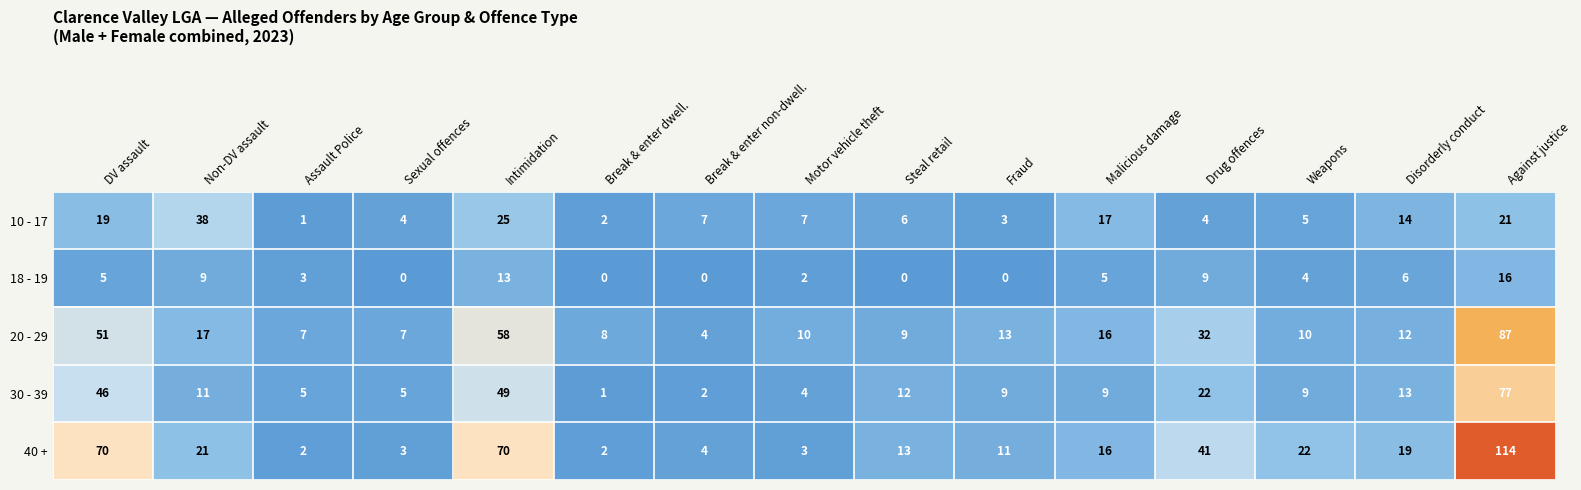

The 30 - 39 series shows 22 at DV assault. True or false?

False